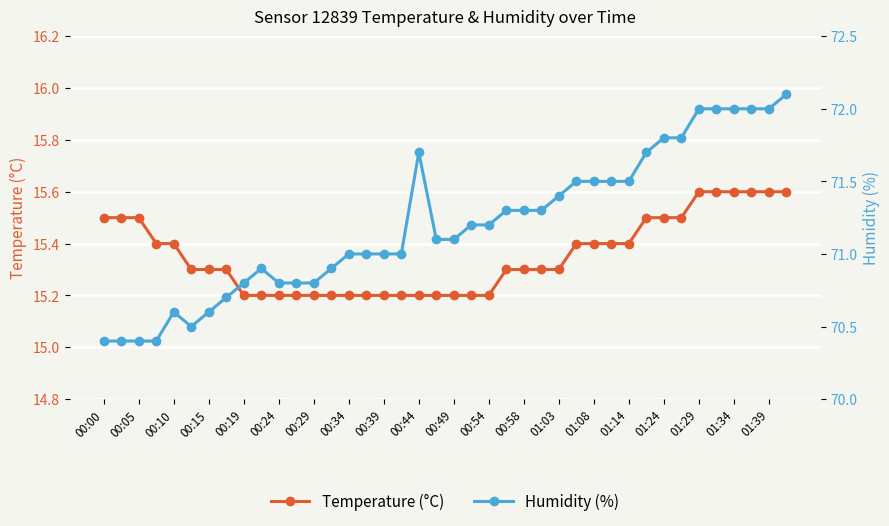

Which series has the largest total across all categories?

Humidity (%)